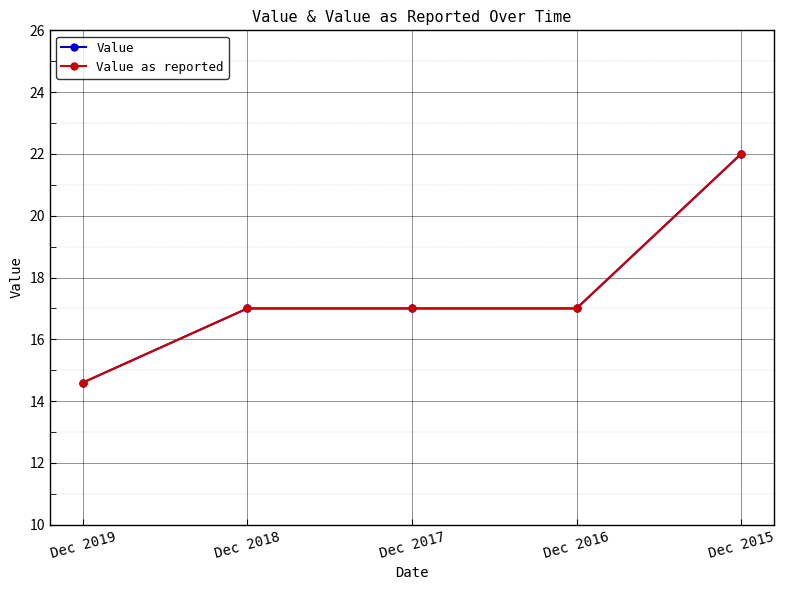

At Dec 2016, list the series in order from largest to smallest.

Value, Value as reported